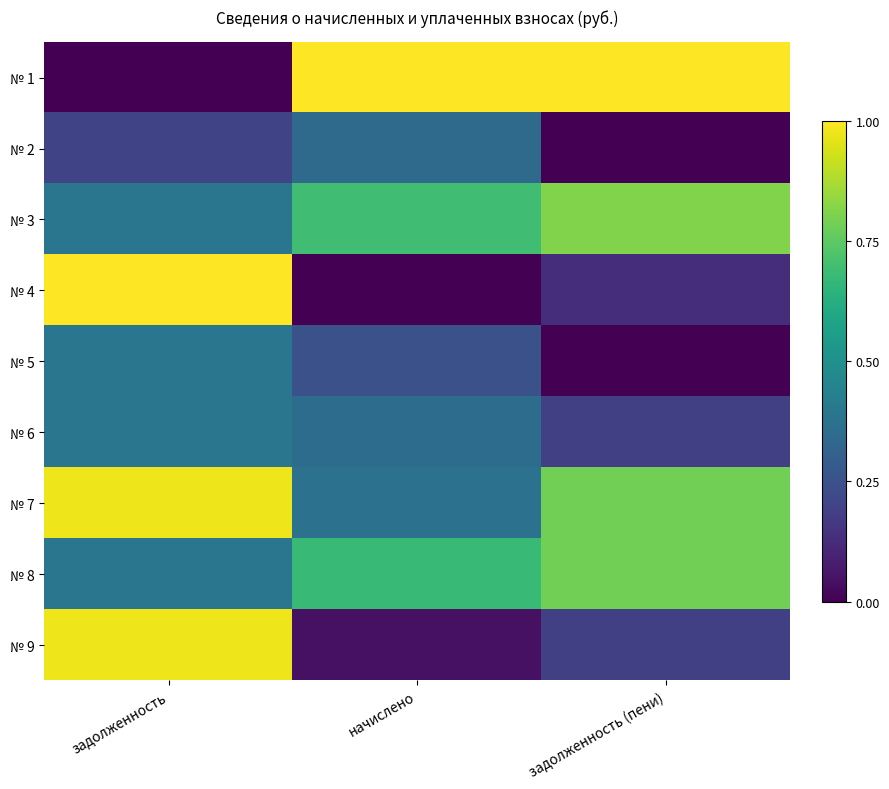

At how many categories does at least one series exceed 0?

3